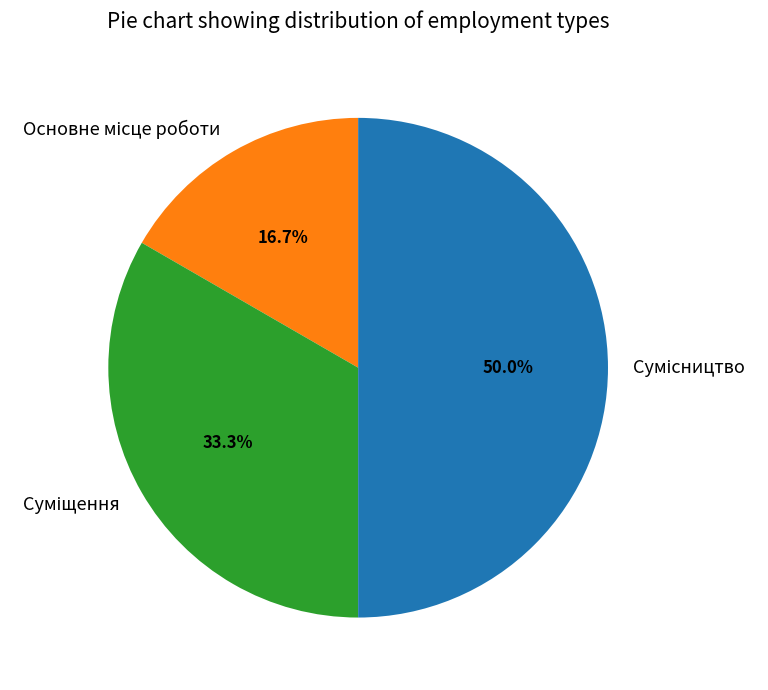

Which has a higher value, Суміщення or Основне місце роботи?

Суміщення